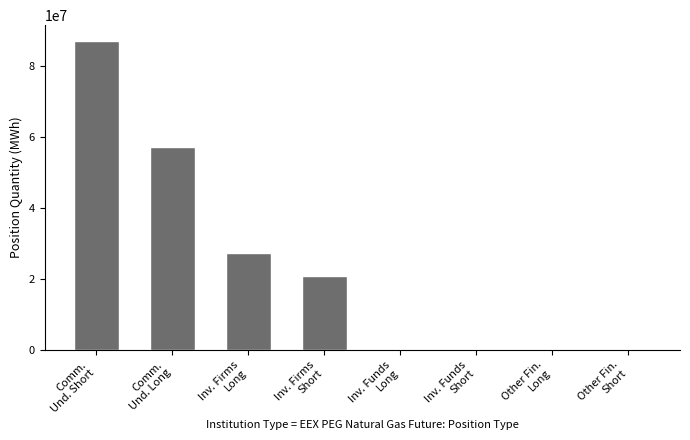

What is the approximate value at Comm.
Und. Short?

87206360.0